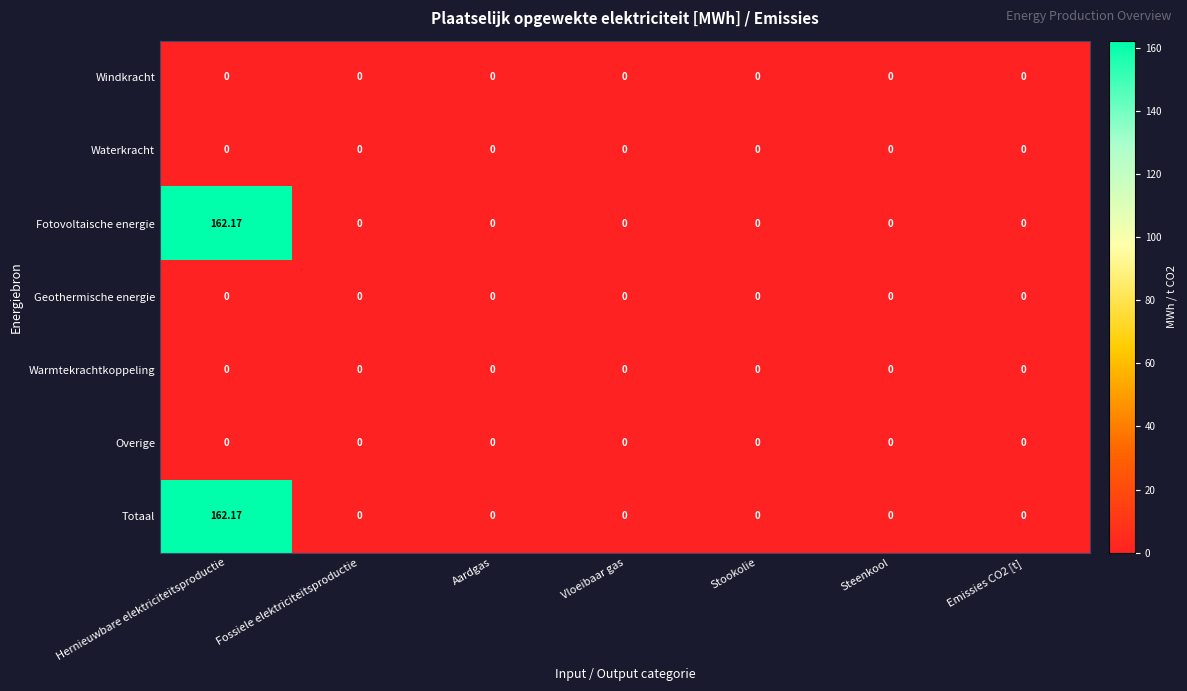

How many data points does each series have?

7